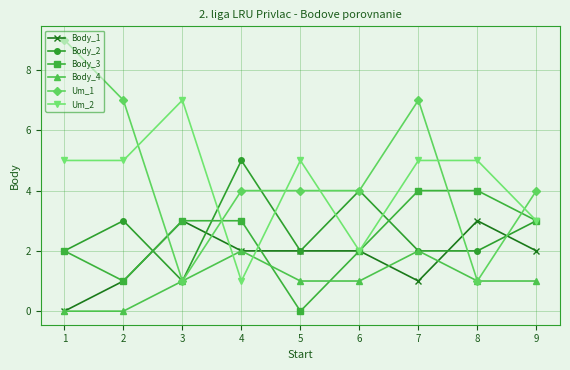

At which category does Body_3 reach its first local valley?

2